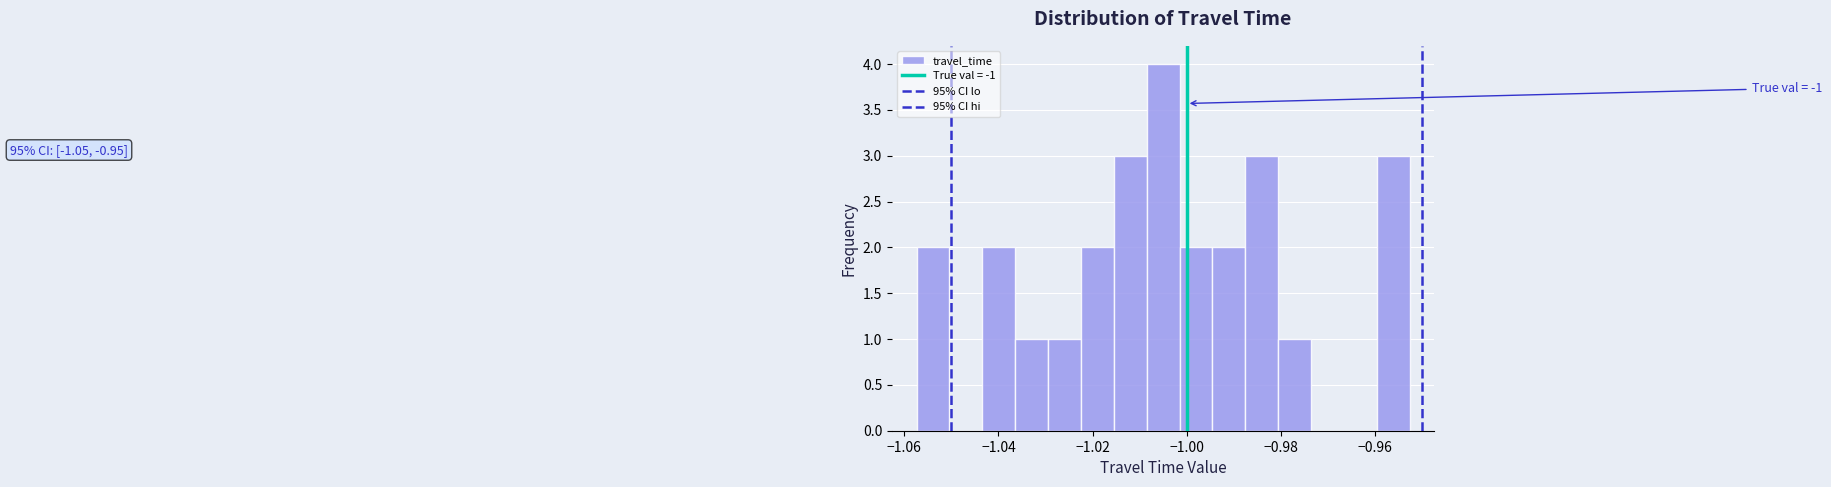

Read against the x-axis, roughly where is the centre of the tallest bar?

-1.006